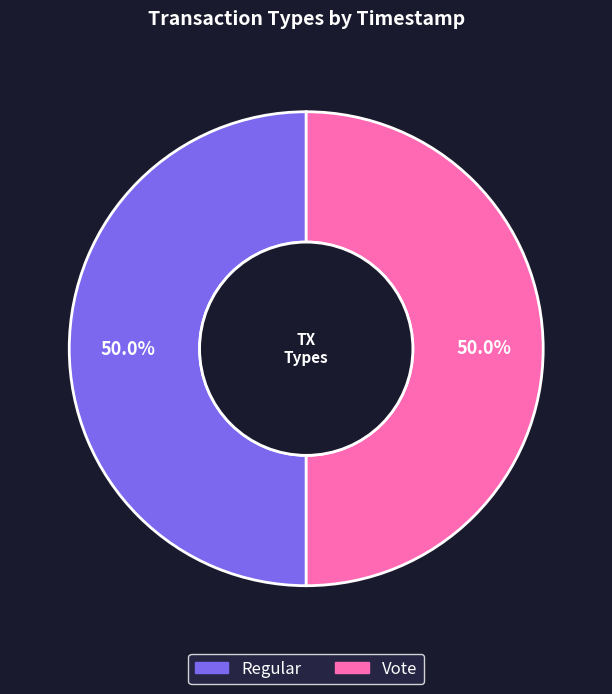

To the nearest percent, what percentage of the pie is Regular?

50%